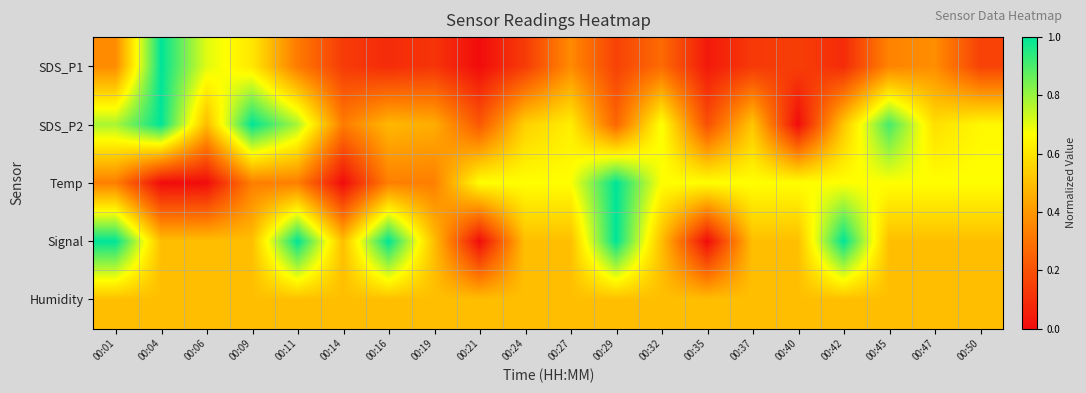

Between 00:06 and 00:27, which series saw the biggest shift?

Temp